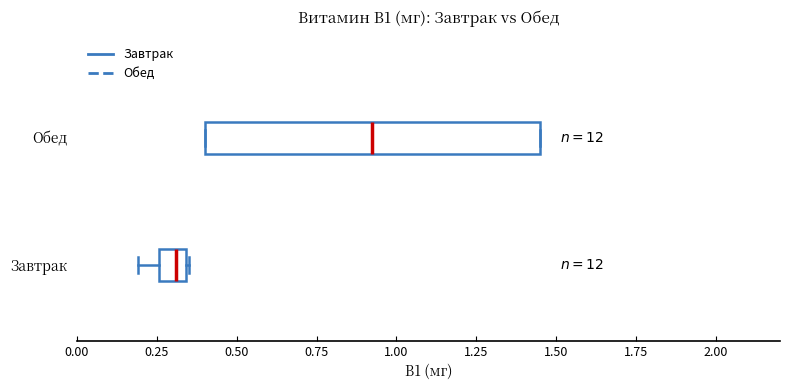

Which box's median line is the furthest to the left?

Завтрак